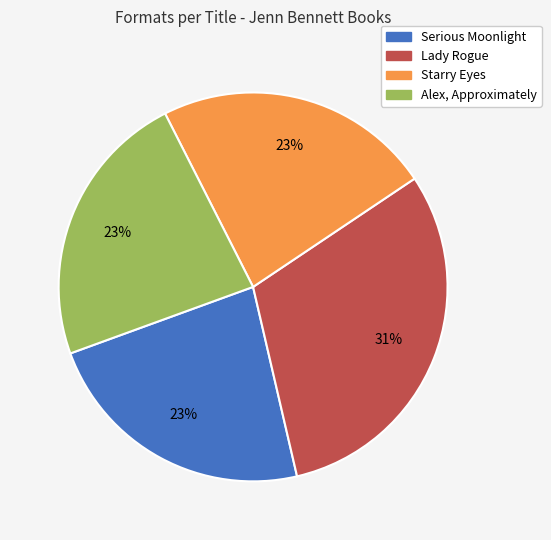

Combined, do Starry Eyes and Lady Rogue account for over 50%?

Yes